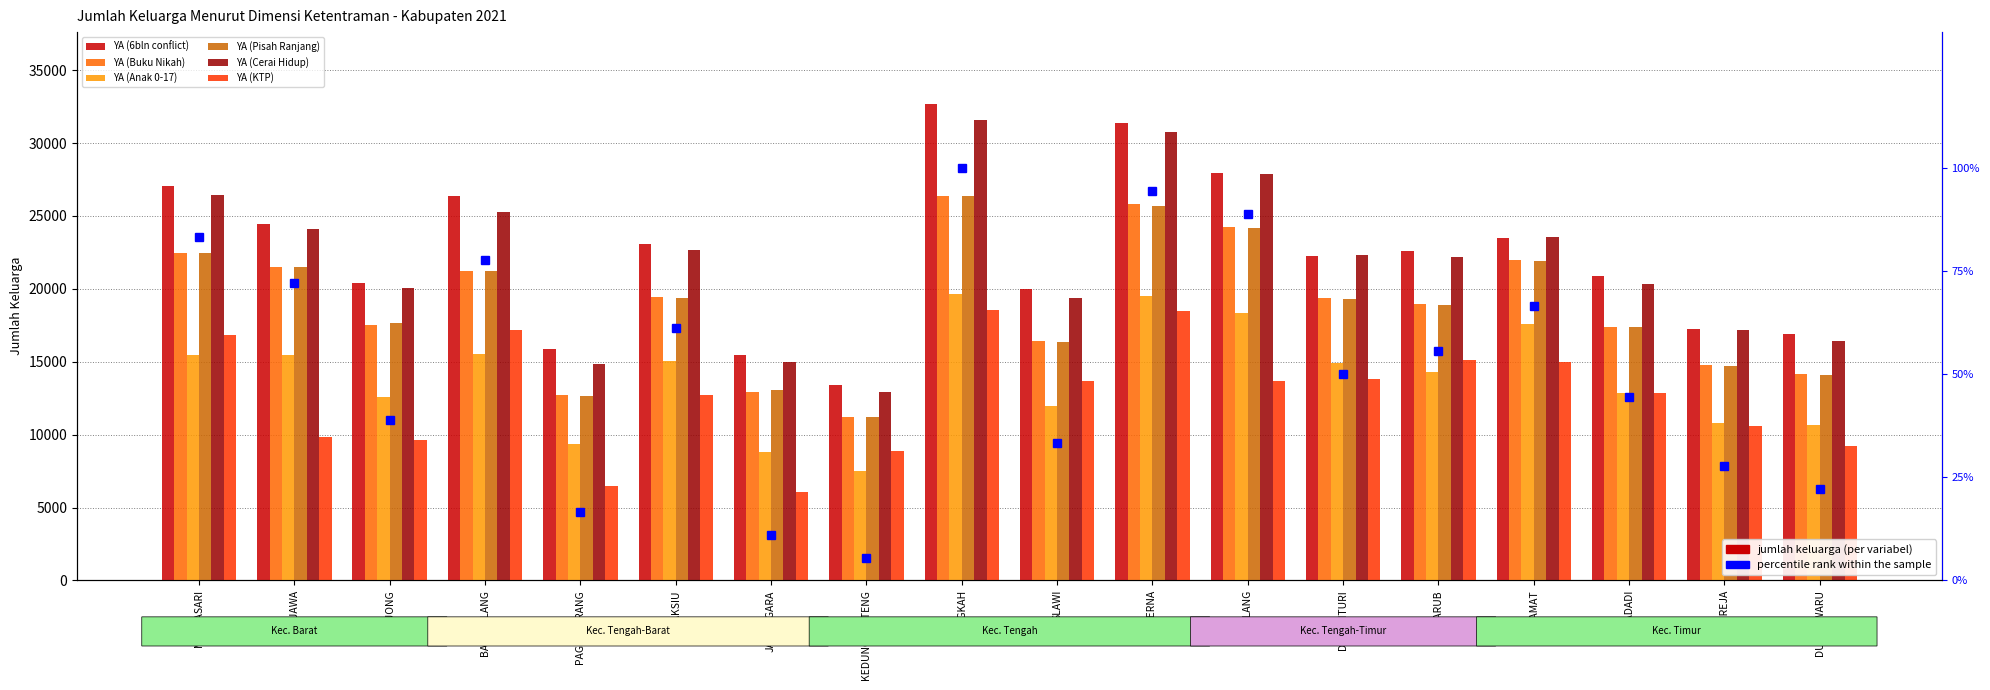

Where does the YA (KTP) series first go above 13659?

MARGASARI